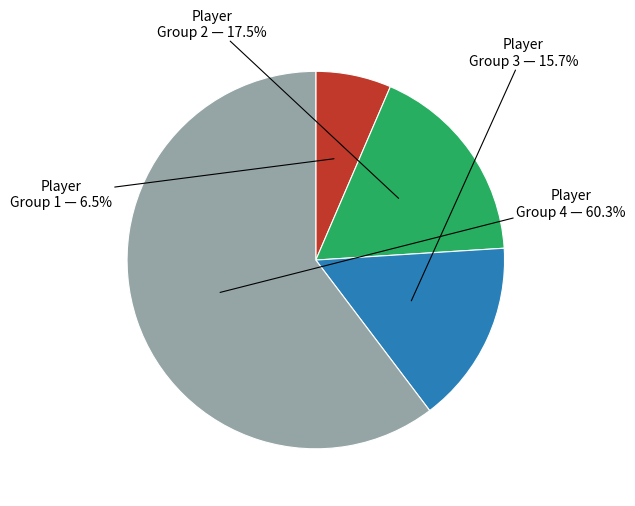

Does any single category account for the majority?

Yes